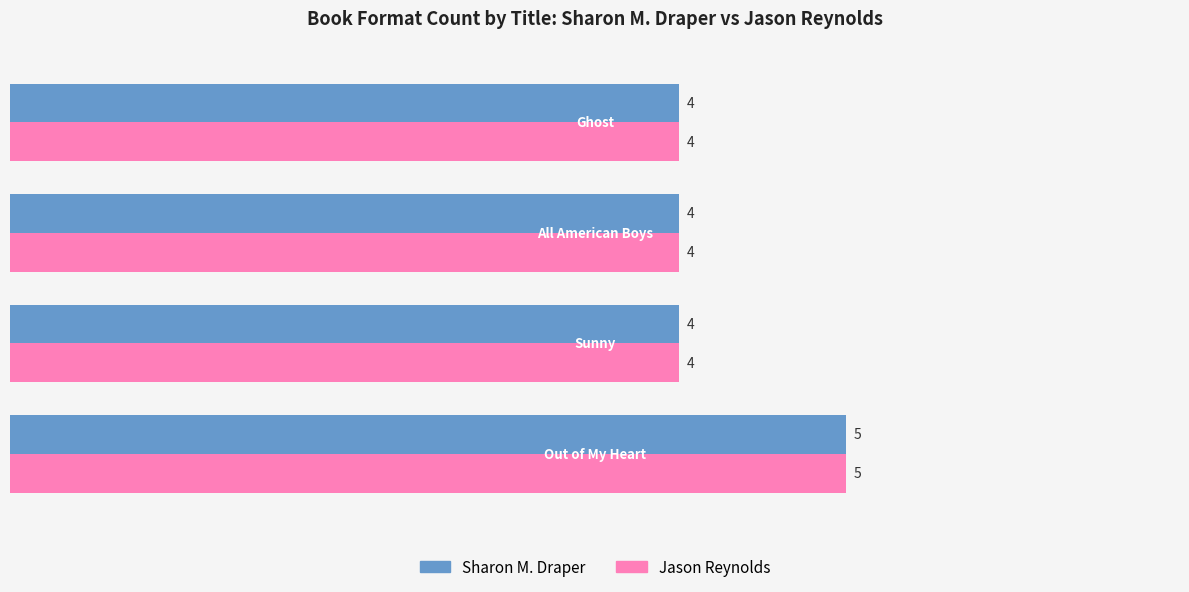

What is the smallest value displayed?

4